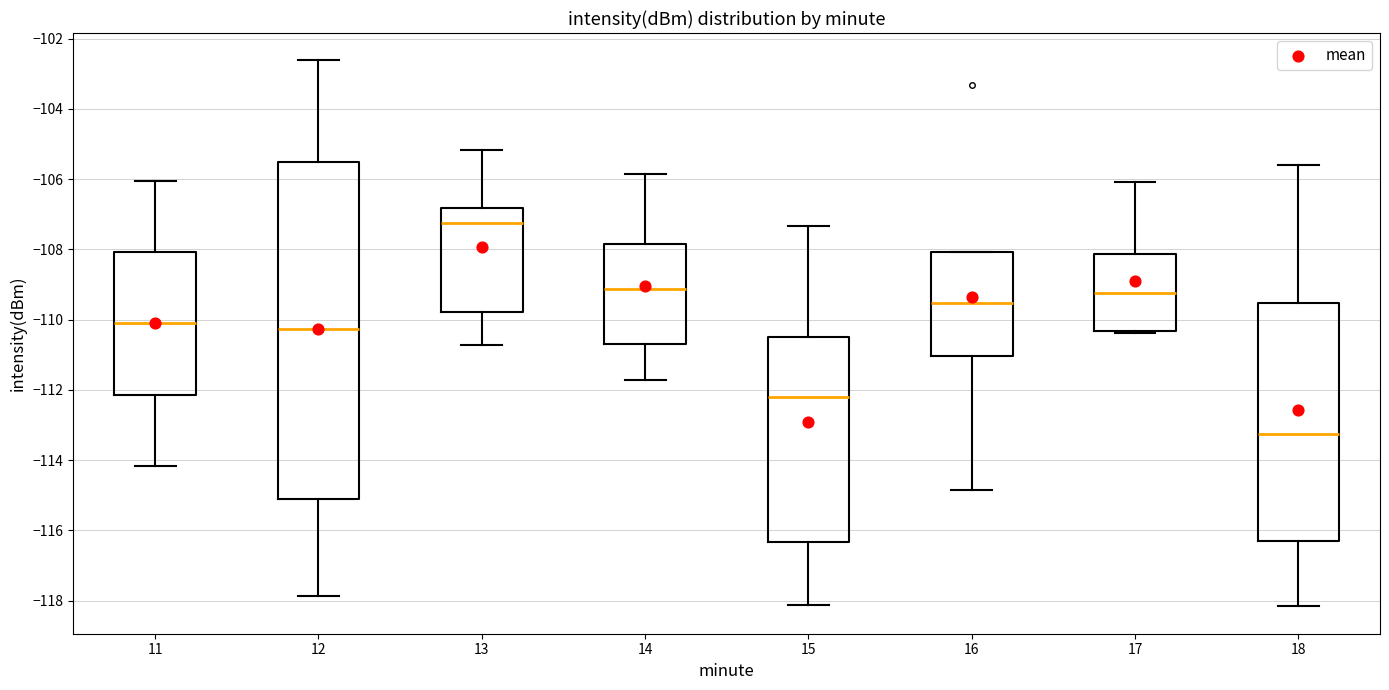

Comparing the boxes themselves (not the whiskers), which one is the tallest?

12